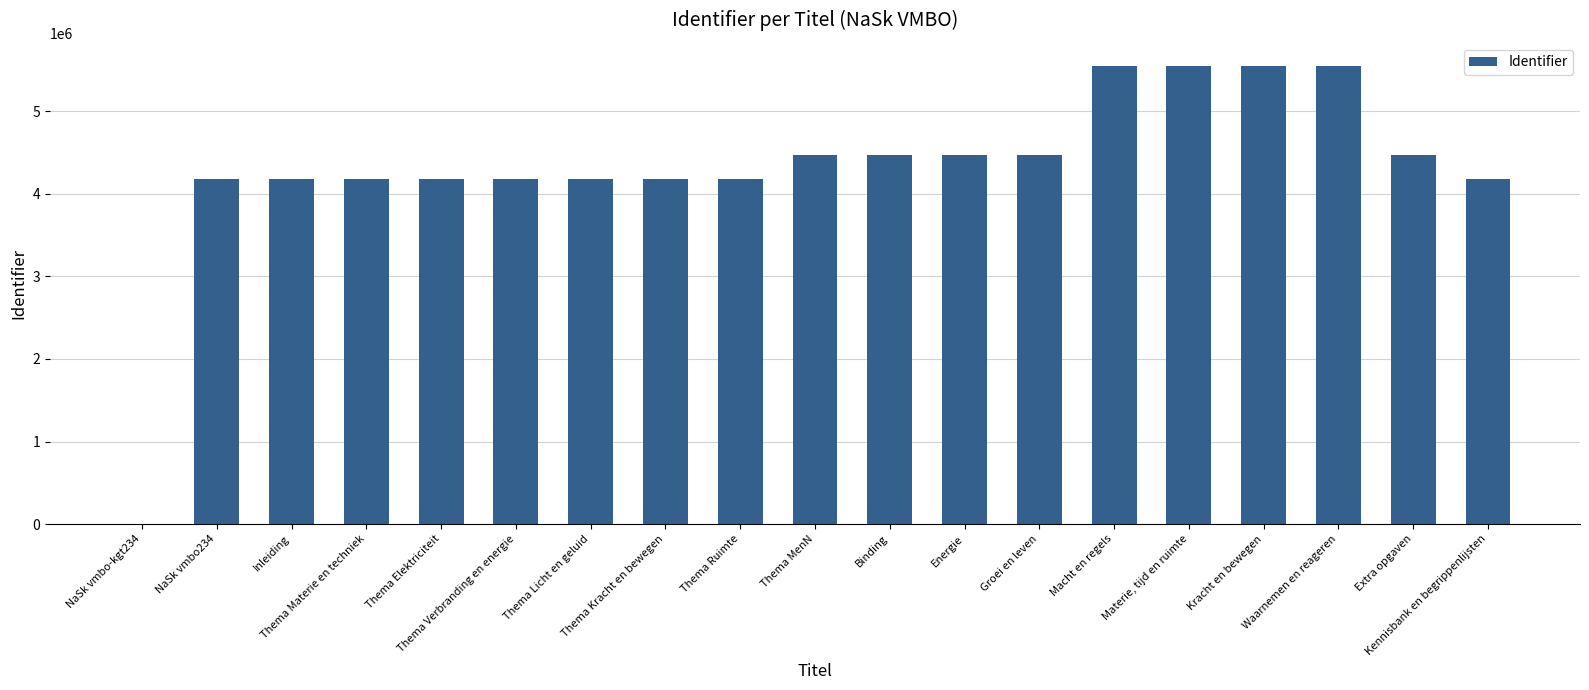

What is the sum of all values?

82247901